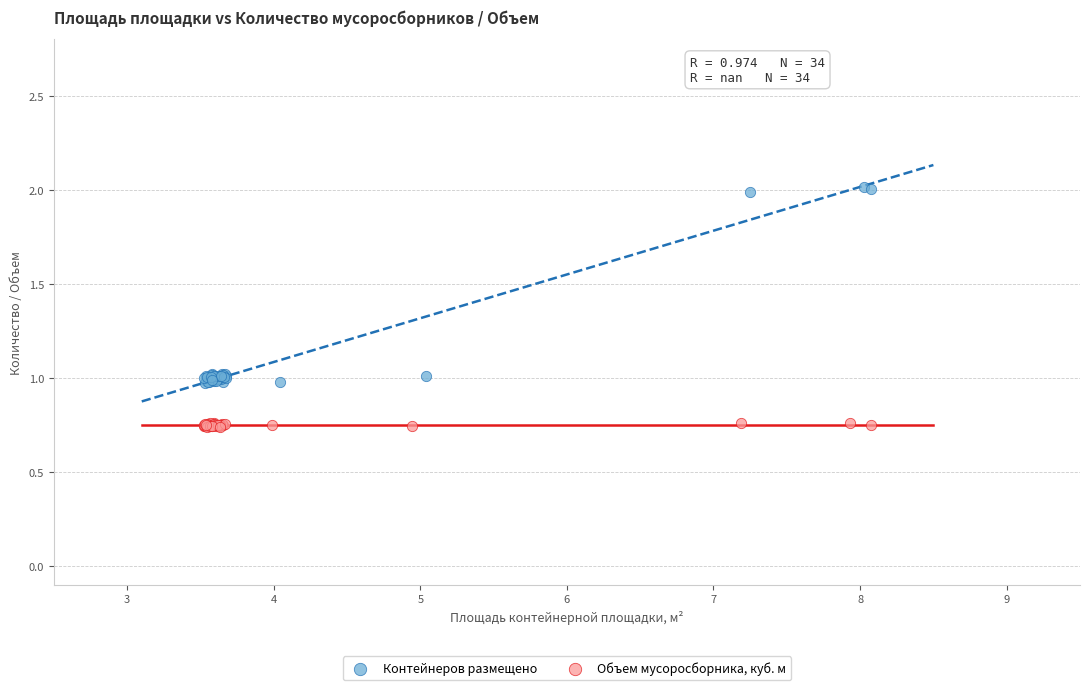

Which series has the widest spread of Y values?

Контейнеров размещено